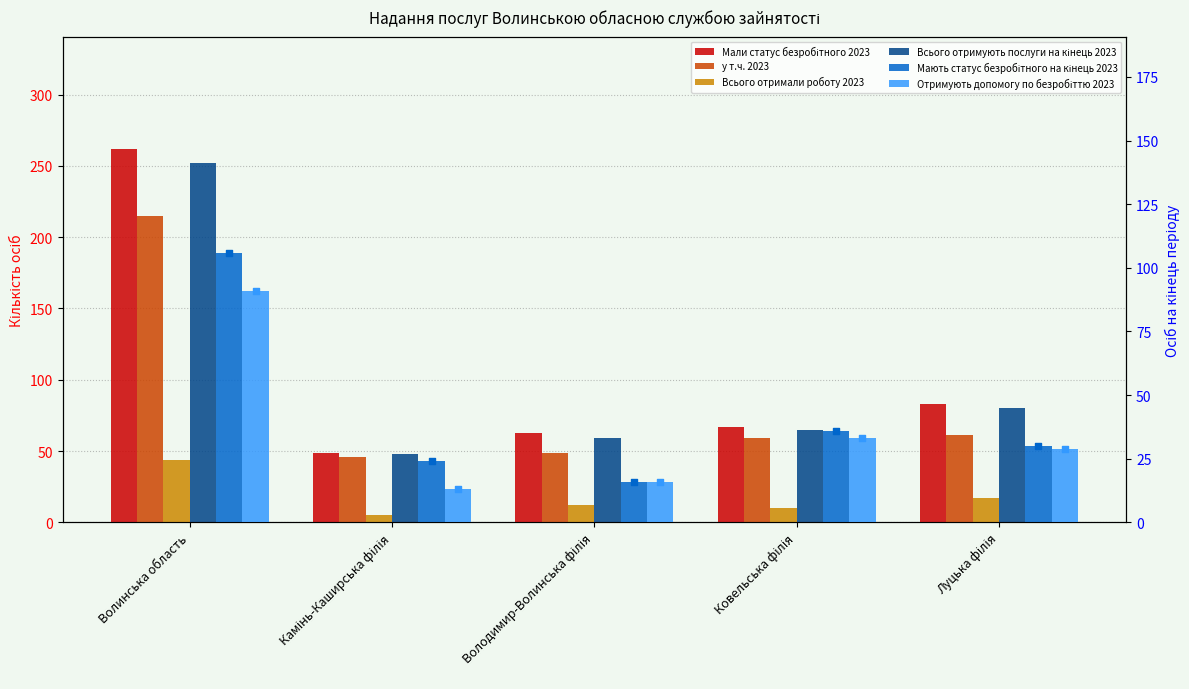

At how many categories does at least one series exceed 148?

1